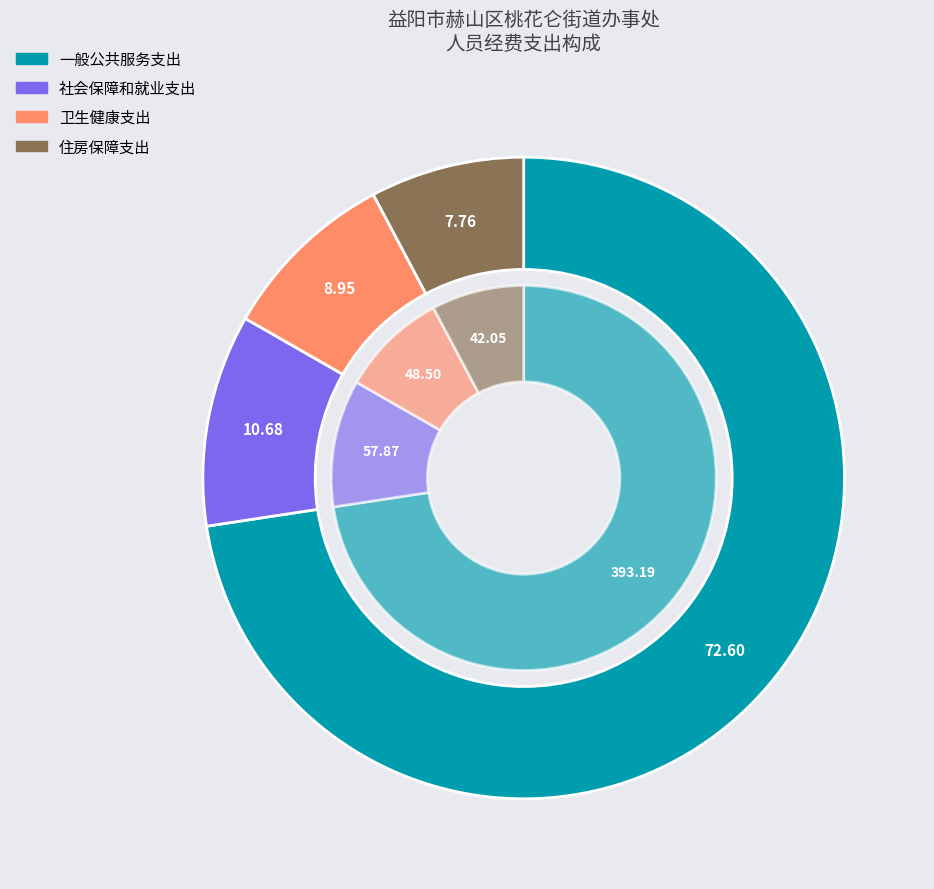

How much of the chart is everything except 社会保障和就业支出?

89.3%